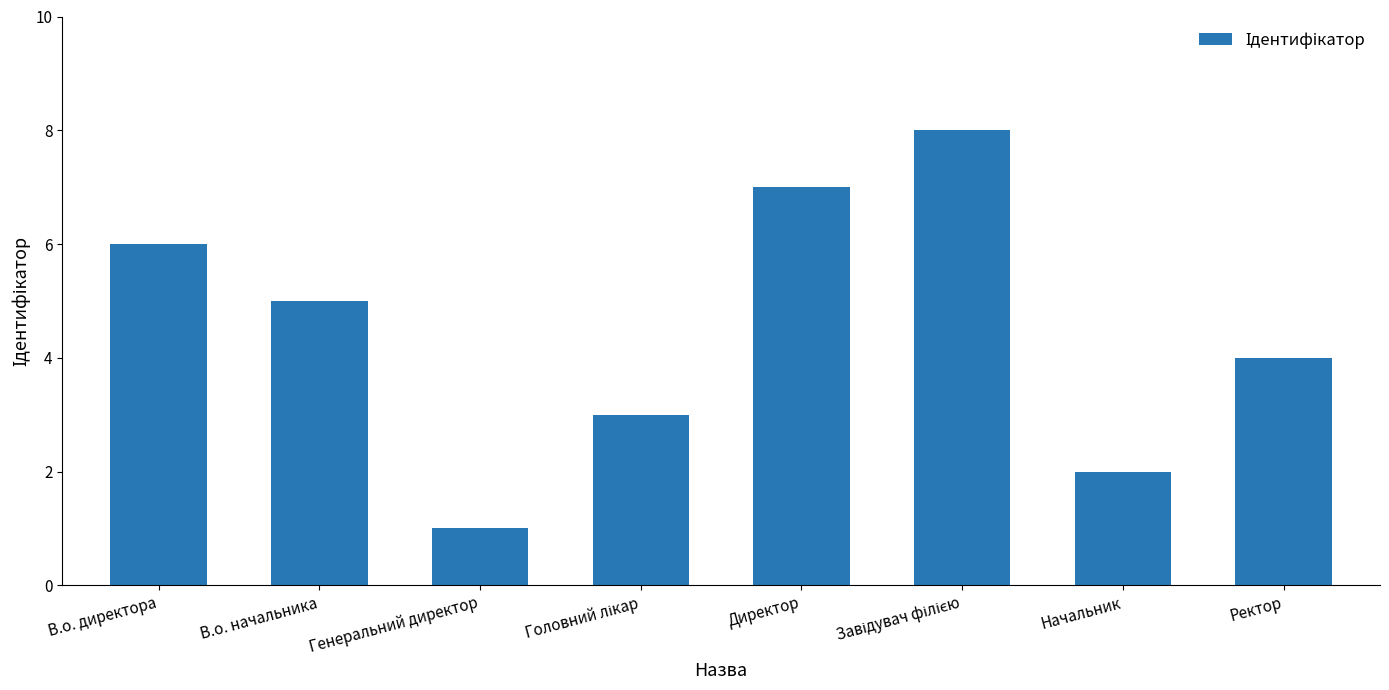

At which label is the value closest to 4?

Ректор